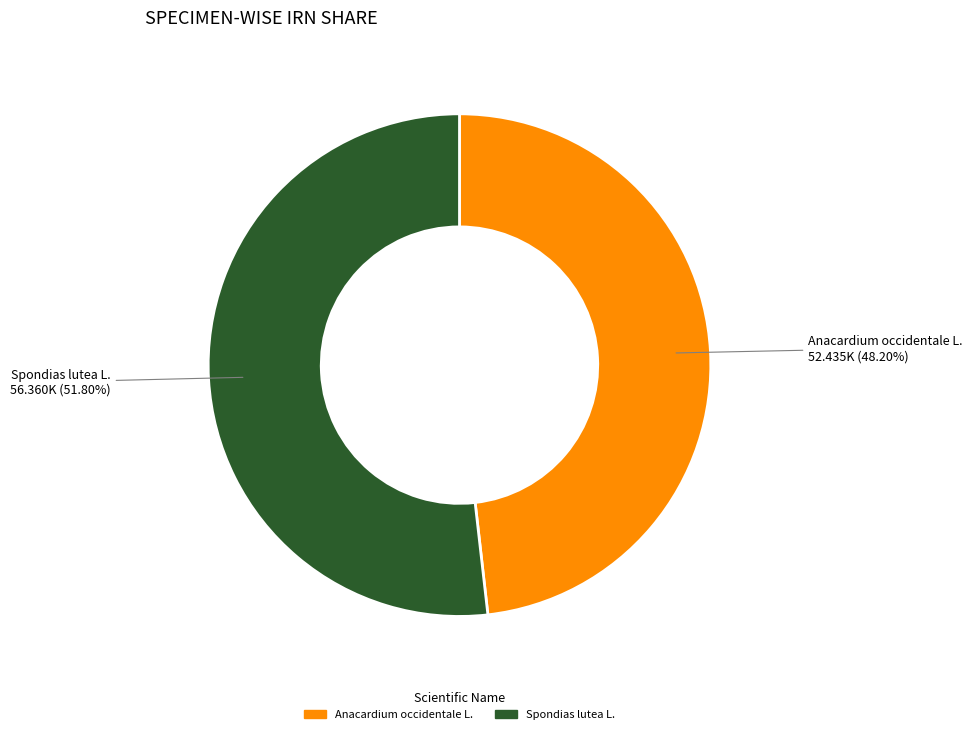

What is the smallest slice in the pie chart?

Anacardium occidentale L.